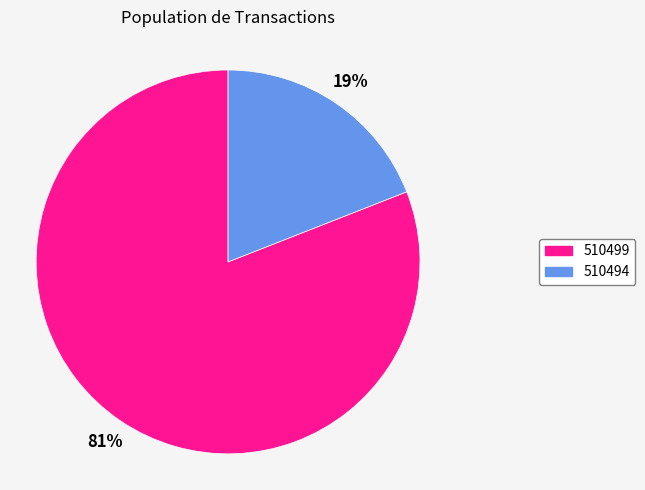

To the nearest percent, what percentage of the pie is 510499?

81%